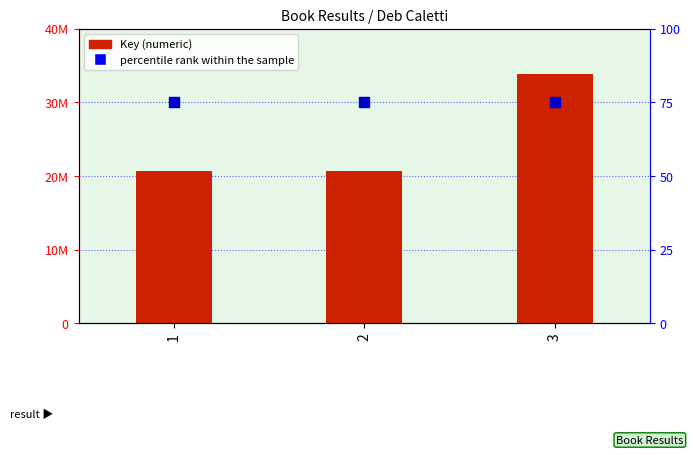

Which series contains the highest Y value?

Key